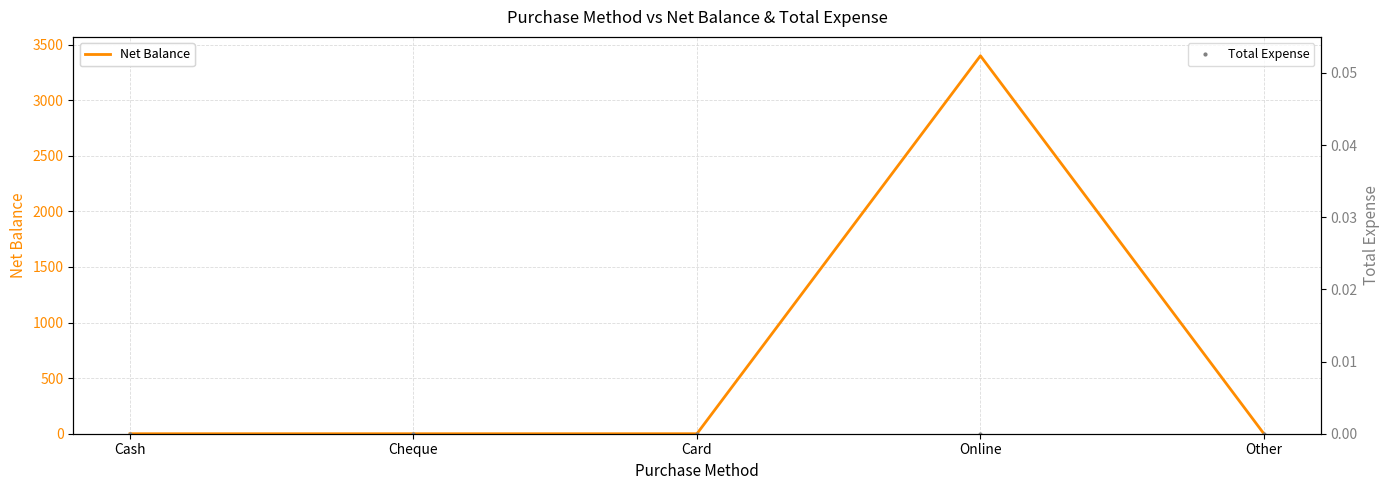

True or false: Net Balance has a value of 3400 at Online.

True